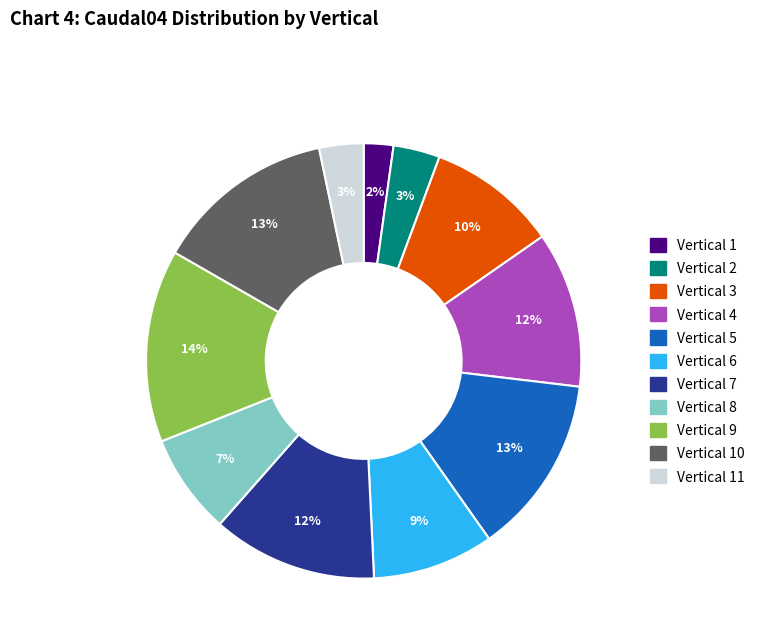

To the nearest percent, what is the average slice percentage?

9%